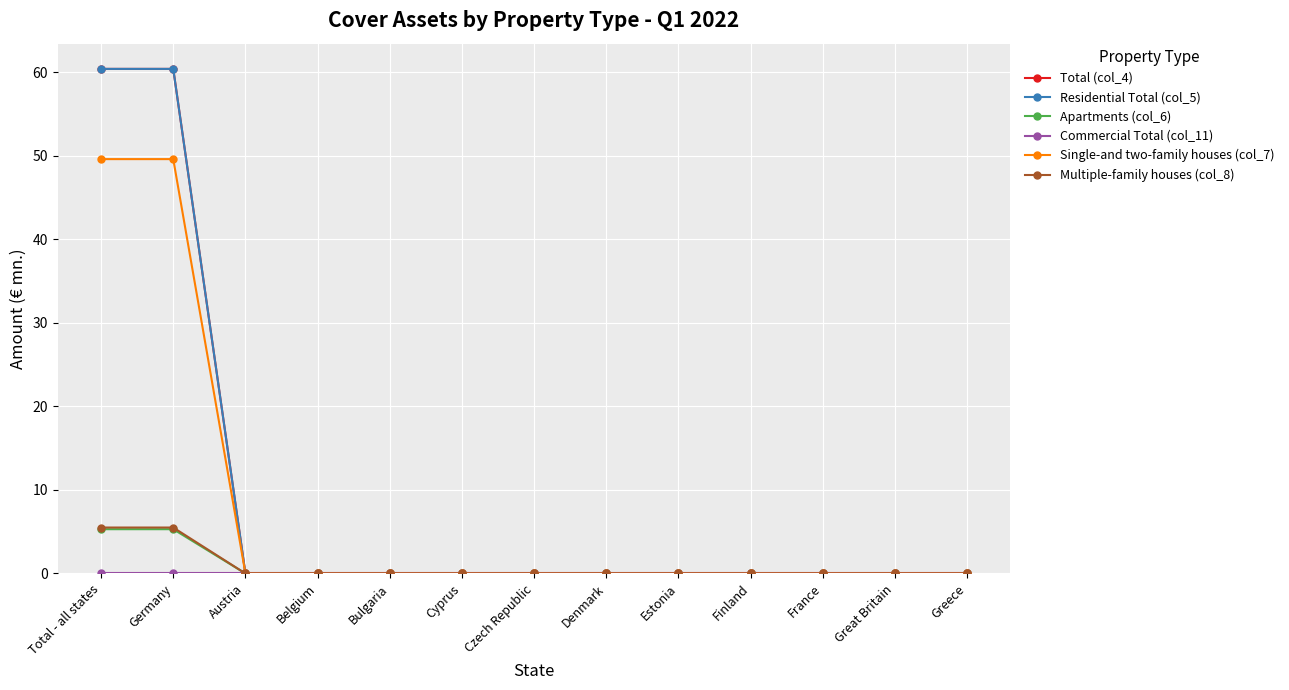

Reading left to right, transcribe all the data shown in this chart.

Total (col_4): Total - all states=60.4	Germany=60.4	Austria=0.0	Belgium=0.0	Bulgaria=0.0	Cyprus=0.0	Czech Republic=0.0	Denmark=0.0	Estonia=0.0	Finland=0.0	France=0.0	Great Britain=0.0	Greece=0.0
Residential Total (col_5): Total - all states=60.4	Germany=60.4	Austria=0.0	Belgium=0.0	Bulgaria=0.0	Cyprus=0.0	Czech Republic=0.0	Denmark=0.0	Estonia=0.0	Finland=0.0	France=0.0	Great Britain=0.0	Greece=0.0
Apartments (col_6): Total - all states=5.3	Germany=5.3	Austria=0.0	Belgium=0.0	Bulgaria=0.0	Cyprus=0.0	Czech Republic=0.0	Denmark=0.0	Estonia=0.0	Finland=0.0	France=0.0	Great Britain=0.0	Greece=0.0
Commercial Total (col_11): Total - all states=0.0	Germany=0.0	Austria=0.0	Belgium=0.0	Bulgaria=0.0	Cyprus=0.0	Czech Republic=0.0	Denmark=0.0	Estonia=0.0	Finland=0.0	France=0.0	Great Britain=0.0	Greece=0.0
Single-and two-family houses (col_7): Total - all states=49.6	Germany=49.6	Austria=0.0	Belgium=0.0	Bulgaria=0.0	Cyprus=0.0	Czech Republic=0.0	Denmark=0.0	Estonia=0.0	Finland=0.0	France=0.0	Great Britain=0.0	Greece=0.0
Multiple-family houses (col_8): Total - all states=5.5	Germany=5.5	Austria=0.0	Belgium=0.0	Bulgaria=0.0	Cyprus=0.0	Czech Republic=0.0	Denmark=0.0	Estonia=0.0	Finland=0.0	France=0.0	Great Britain=0.0	Greece=0.0